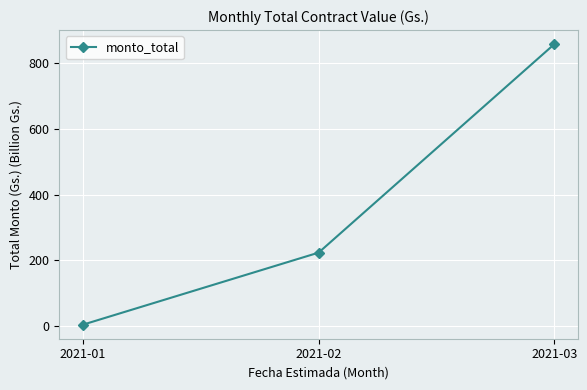

What is the difference between the maximum and minimum values?

853.8